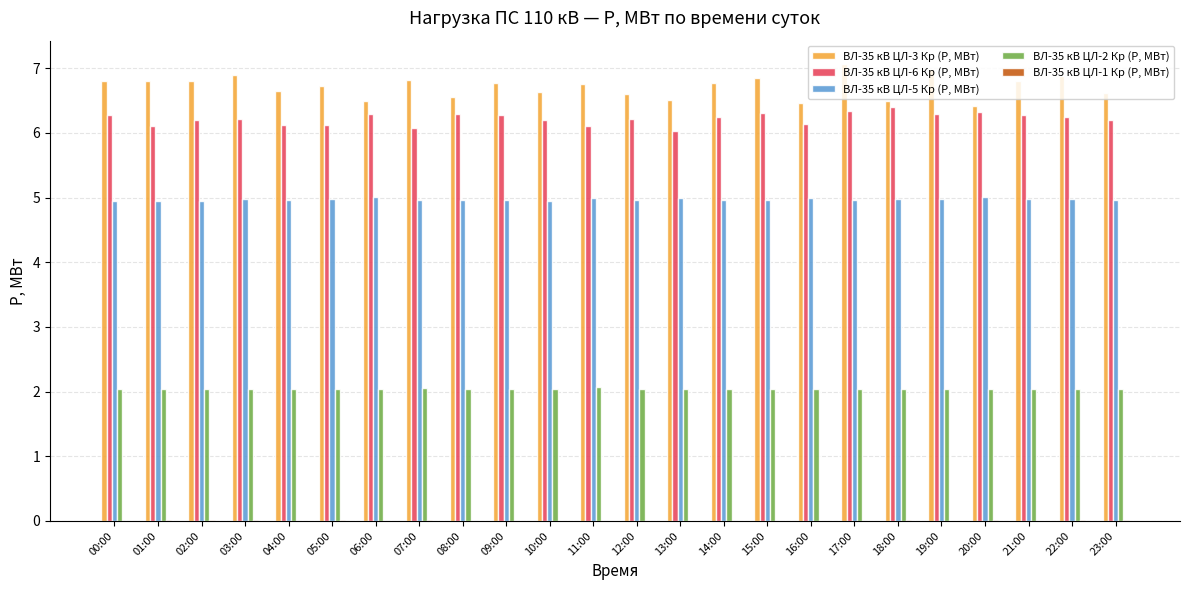

What is the sum of all ВЛ-35 кВ ЦЛ-5 Кр (P, МВт) values?

119.3